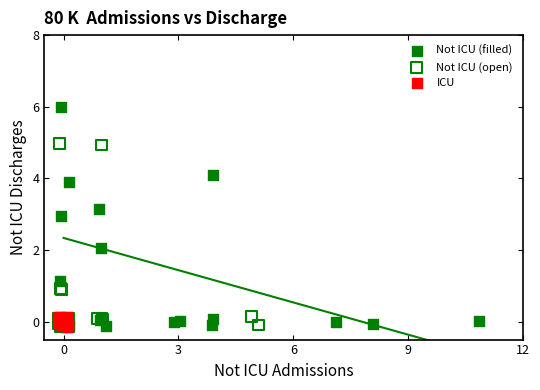

Which series has the widest spread of Y values?

Not ICU (filled)